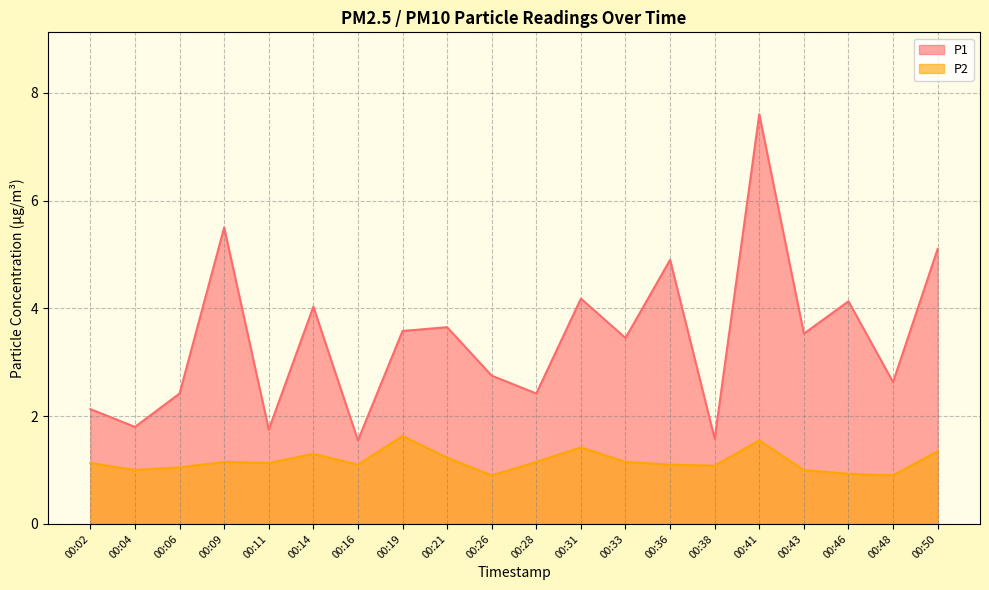

What is the value of the P2 point at the 3rd from the left?

1.1